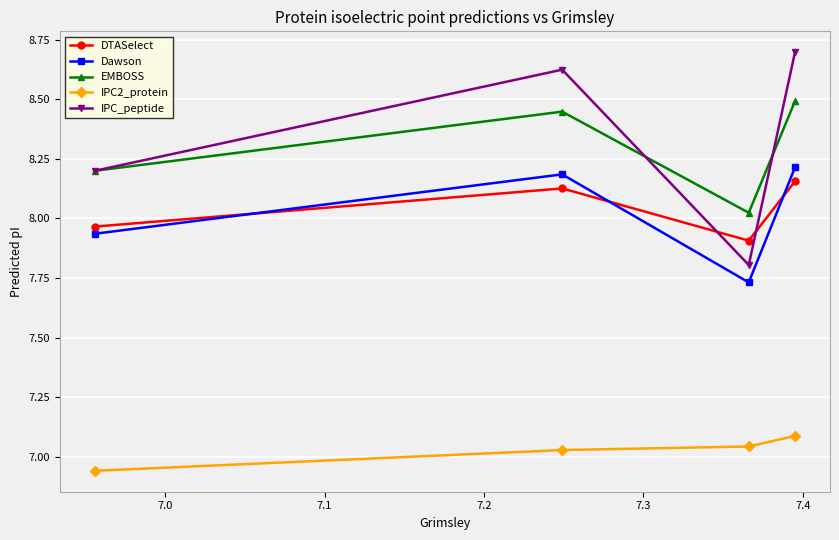

What is the highest value of the IPC_peptide series?

8.7